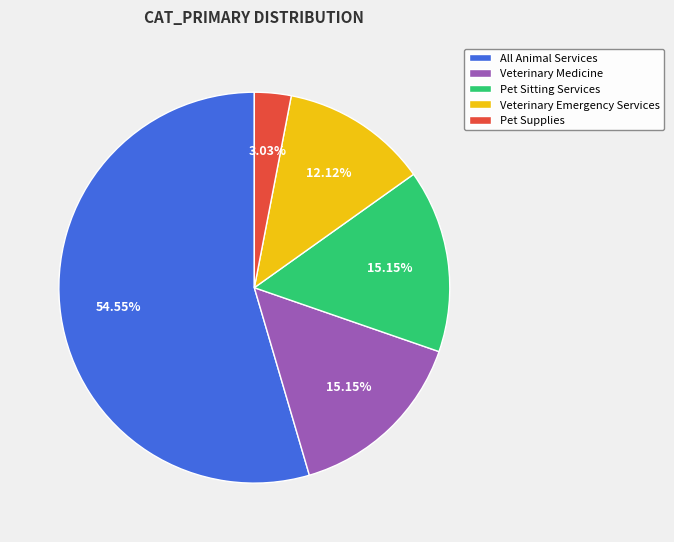

To the nearest percent, what percentage of the pie is Veterinary Emergency Services?

12%